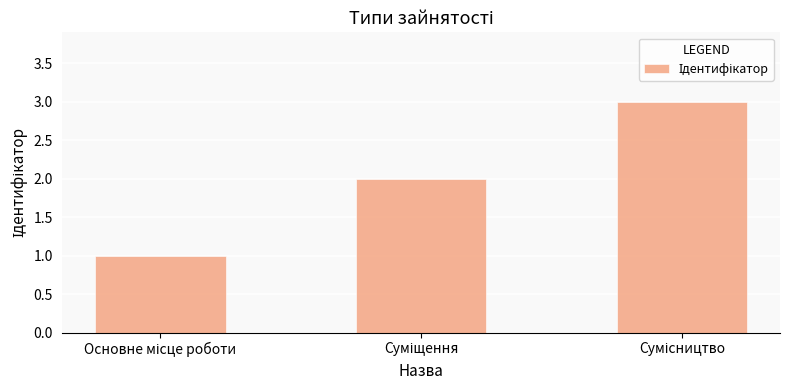

Count the values in the range 1 to 3.

3